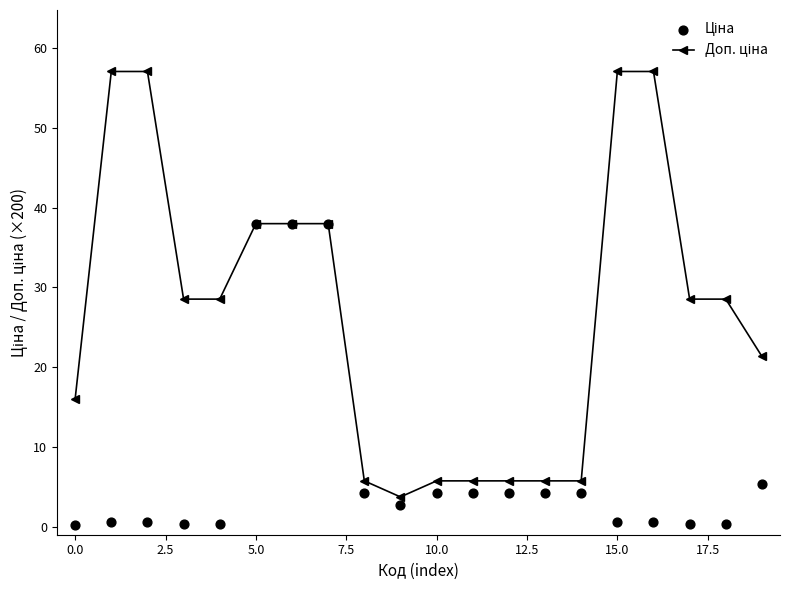

Is the value of Доп. ціна at 19 greater than the value of Ціна at 10.0?

No